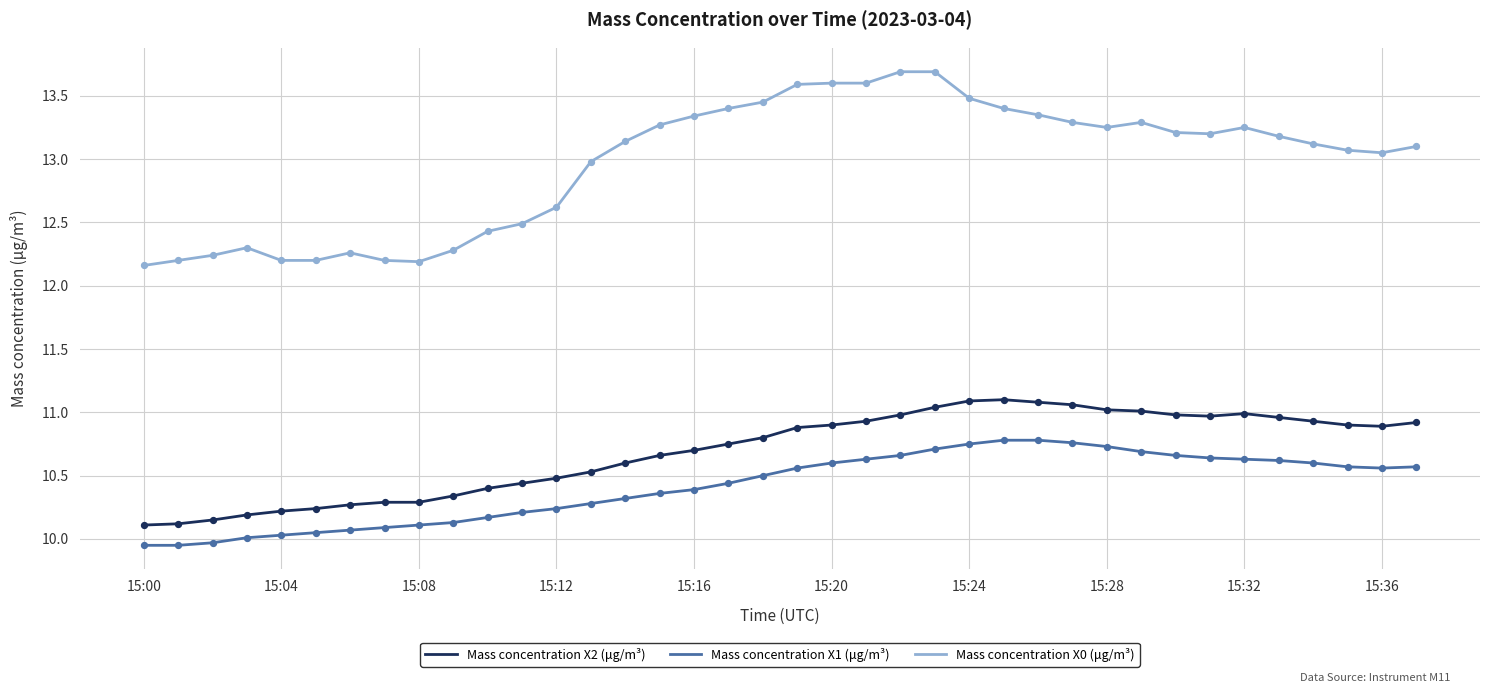

What are all the series names shown in the legend?

Mass concentration X2 (μg/m³), Mass concentration X1 (μg/m³), Mass concentration X0 (μg/m³)